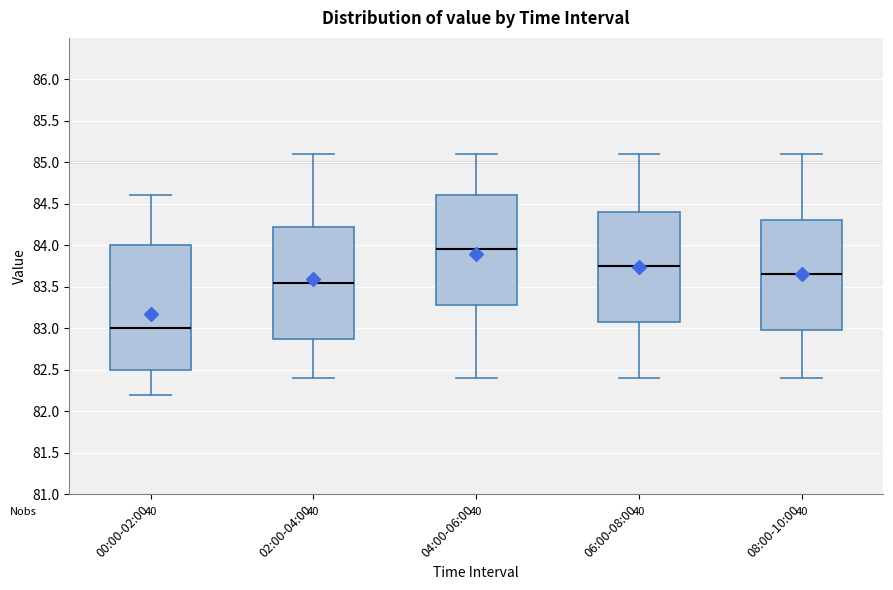

Comparing the boxes themselves (not the whiskers), which one is the tallest?

00:00-02:00